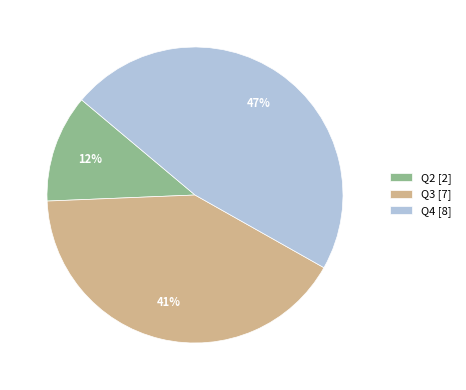

To the nearest percent, what is the combined percentage of Q3 and Q4?

88%